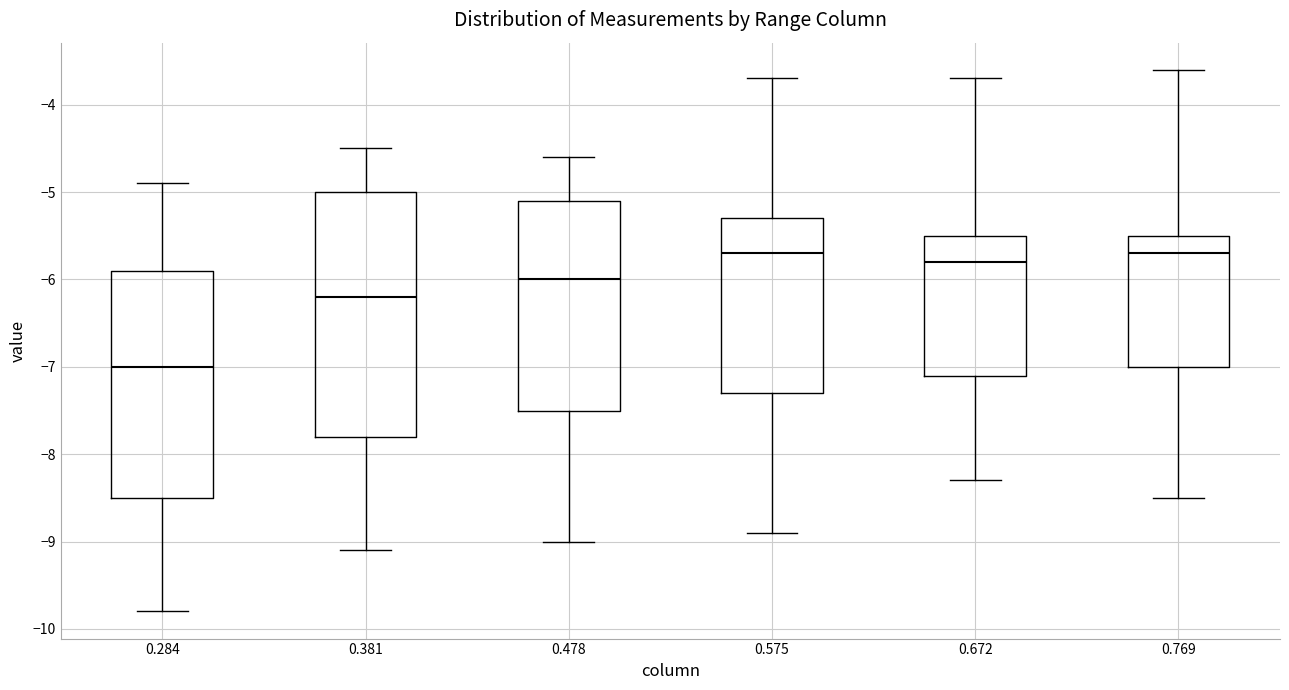

Reading left to right, transcribe this box plot: for each box, give where its median line is, the range the box spans, and where its two whiskers end, as read against the y-axis. The values are not printed on the chart, so give them approximately, as read against the axis.

0.284: median -7.0, box -8.5 to -5.9, whiskers -9.8 to -4.9
0.381: median -6.2, box -7.8 to -5.0, whiskers -9.1 to -4.5
0.478: median -6.0, box -7.5 to -5.1, whiskers -9.0 to -4.6
0.575: median -5.7, box -7.3 to -5.3, whiskers -8.9 to -3.7
0.672: median -5.8, box -7.1 to -5.5, whiskers -8.3 to -3.7
0.769: median -5.7, box -7.0 to -5.5, whiskers -8.5 to -3.6